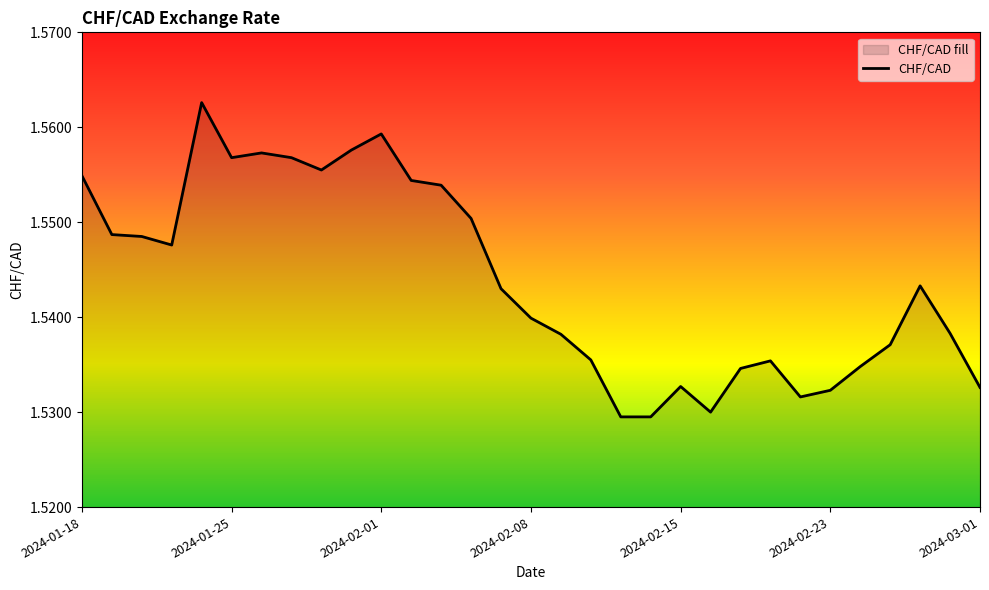

What is the value of the 14th point from the left?

1.6